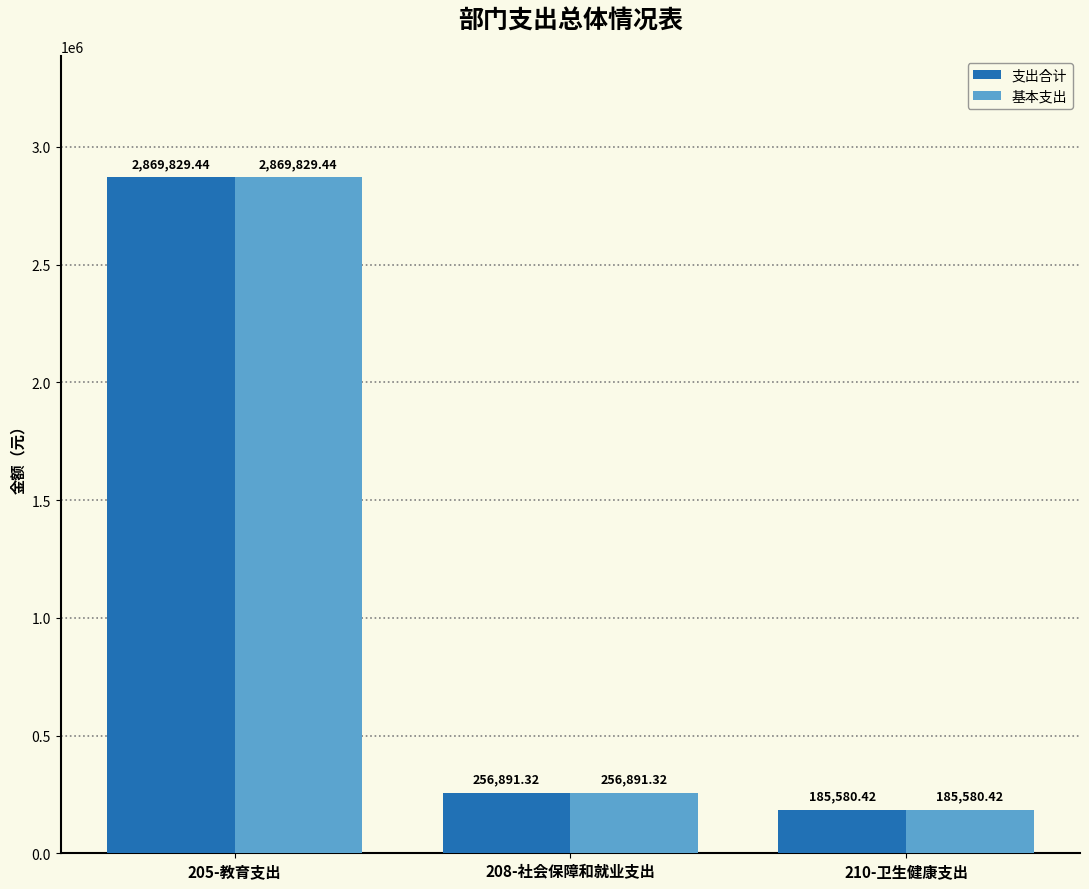

Rank the categories by 支出合计 value from lowest to highest.

210-卫生健康支出, 208-社会保障和就业支出, 205-教育支出